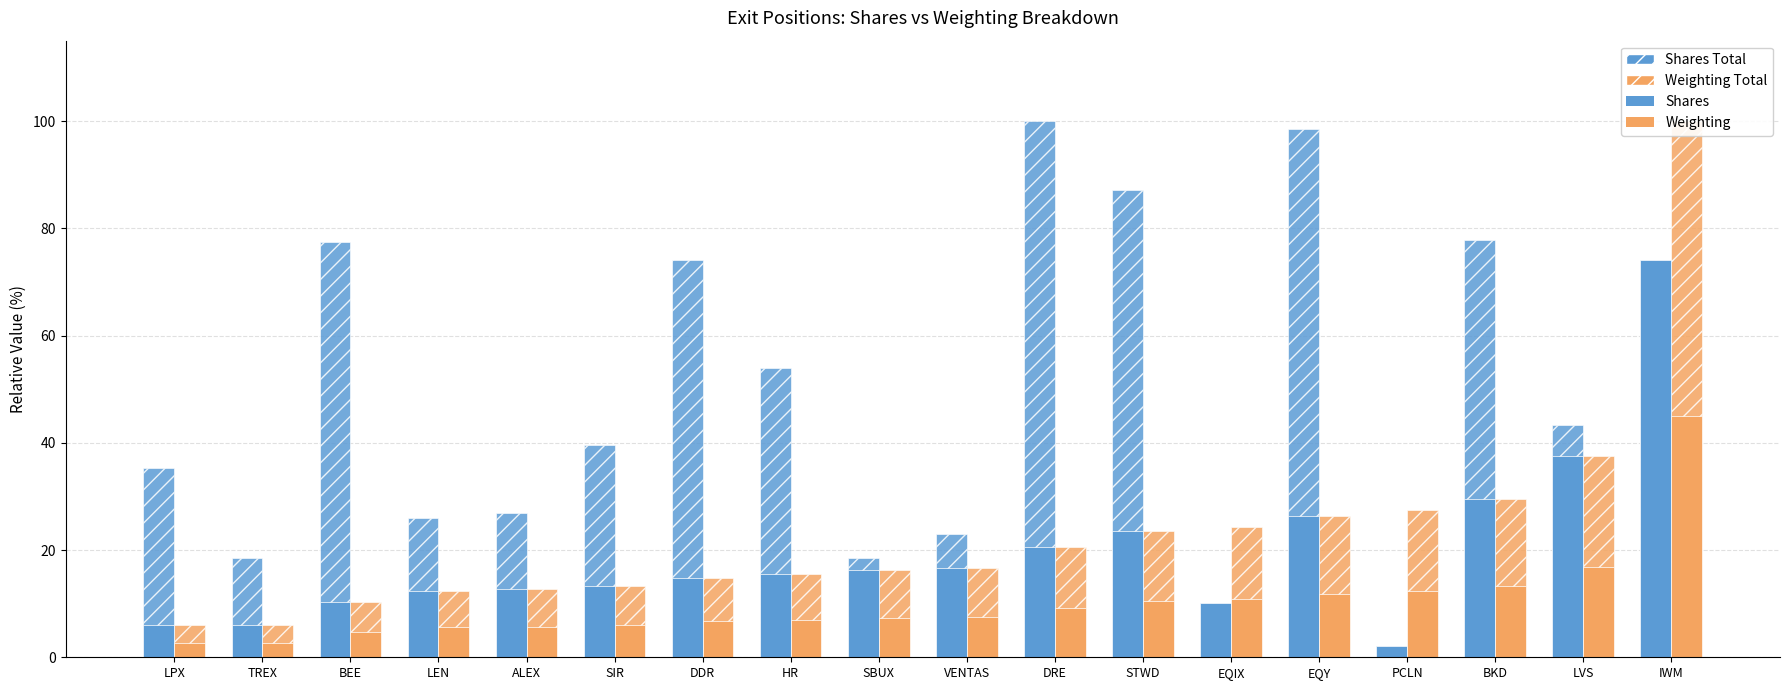

What is the value of the Weighting Total bar at the 11th from the left?

20.6